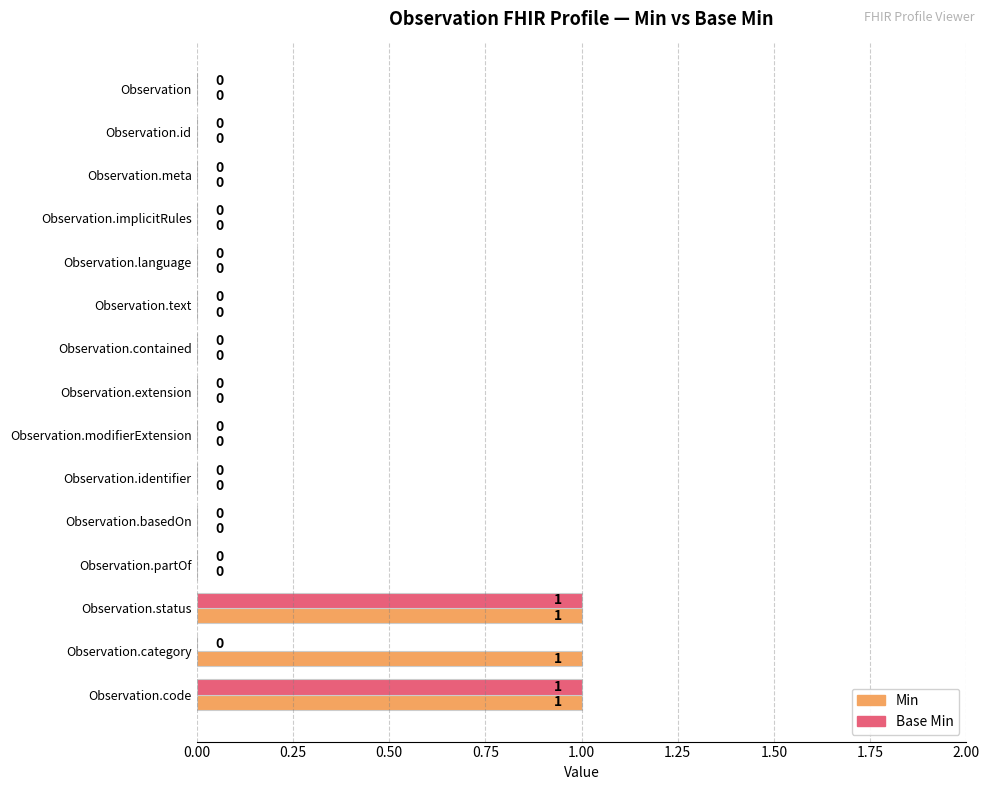

Which series changed the most between Observation.identifier and Observation.category?

Min